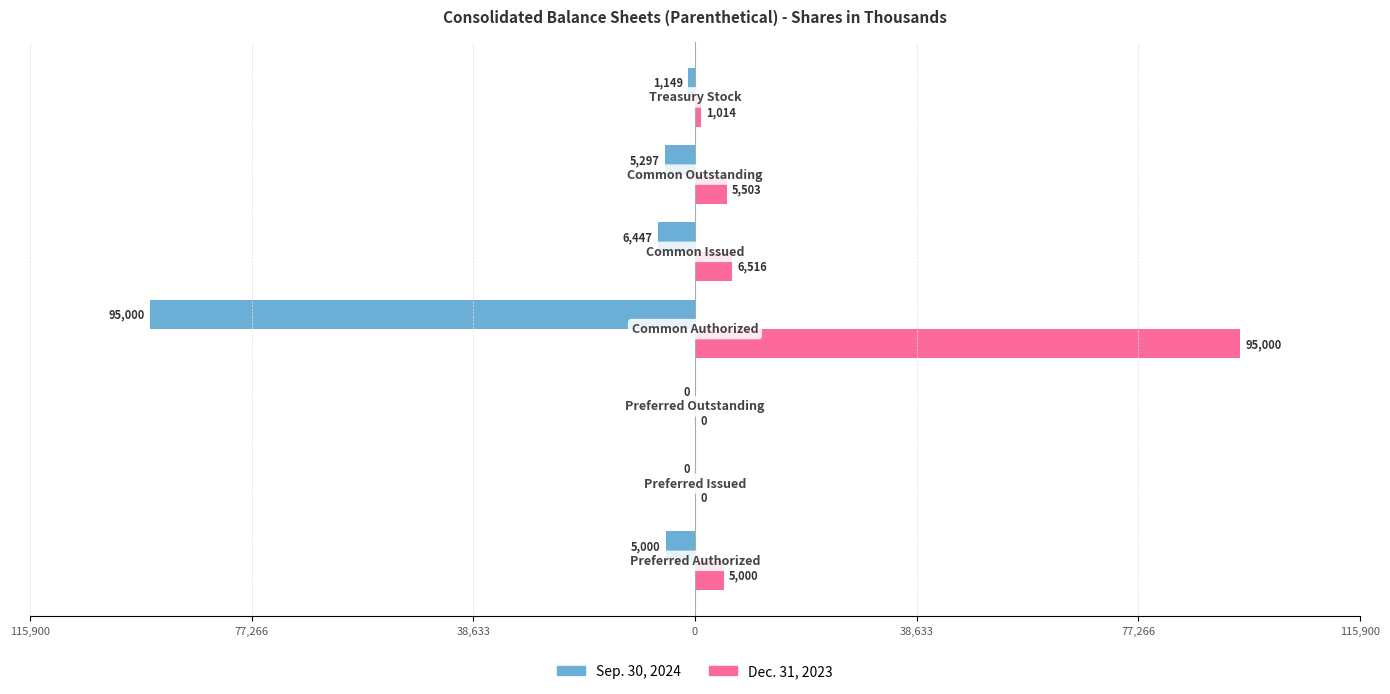

What are all the series names shown in the legend?

Sep. 30, 2024, Dec. 31, 2023